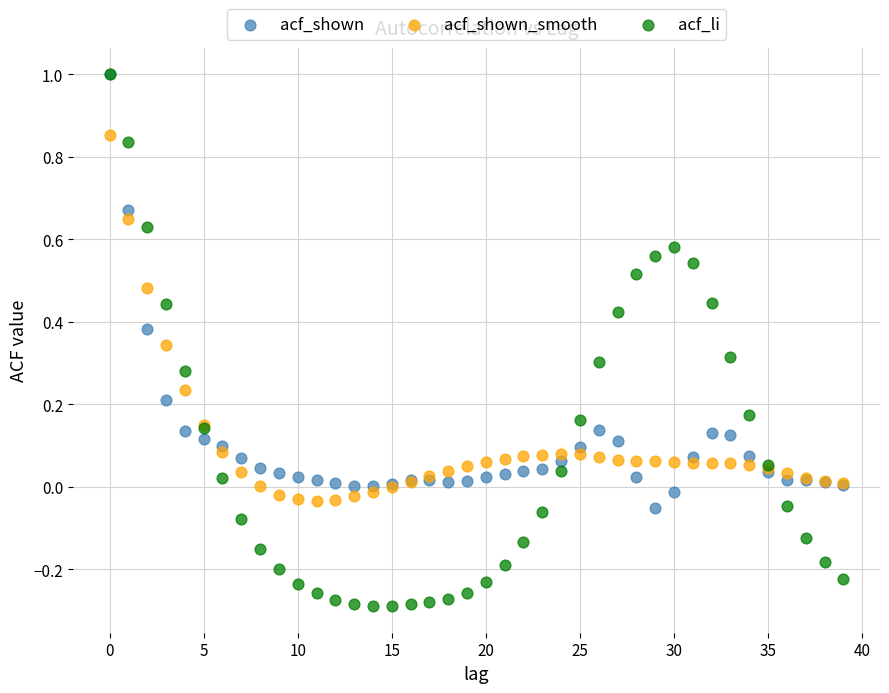

Which series reaches the minimum Y coordinate?

acf_li